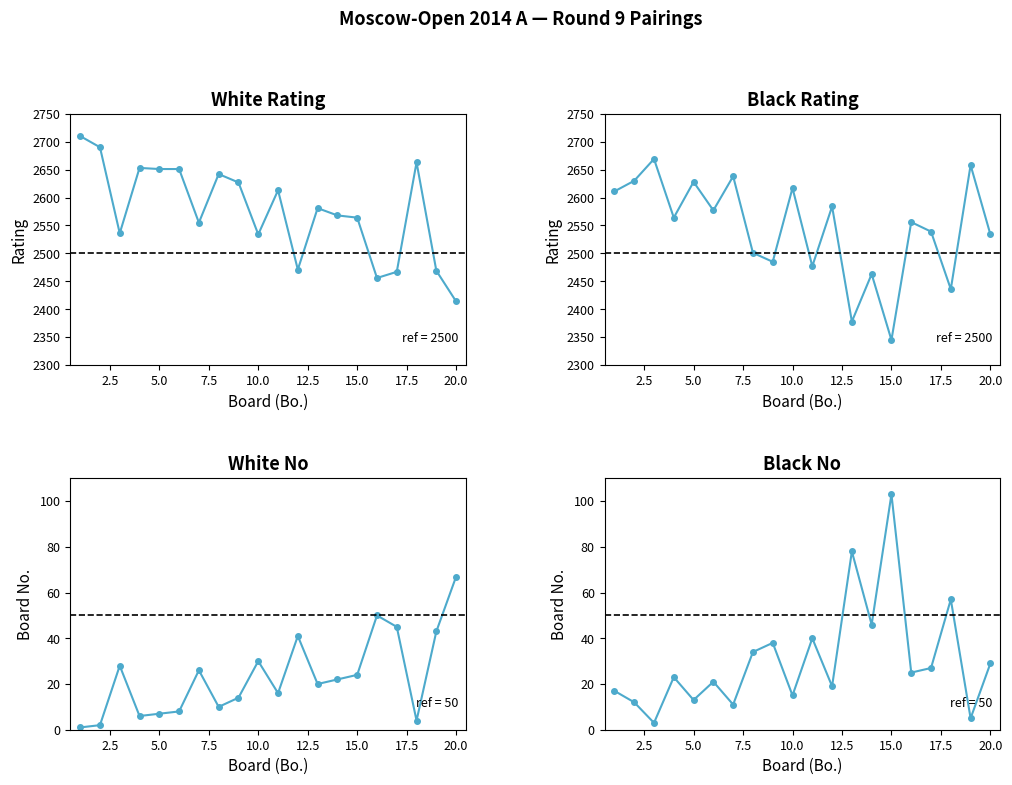

Which series ends up on top after the final intersection of White Rating and Black Rating?

Black Rating